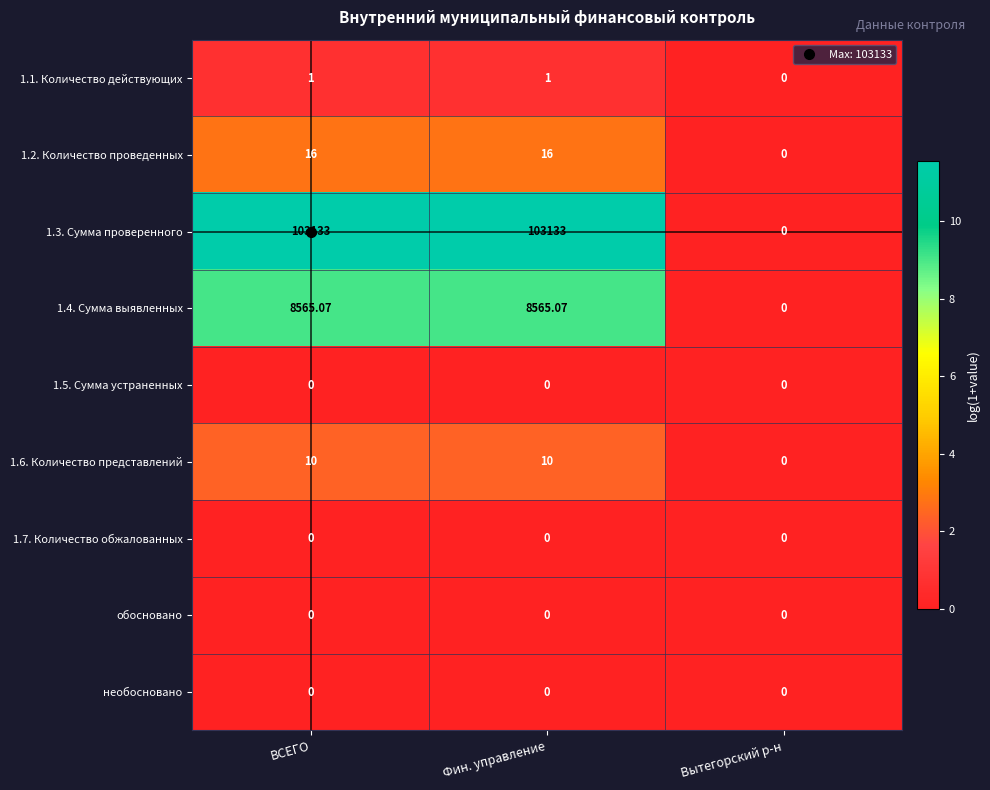

What is the total value across all series at ВСЕГО?

111725.1